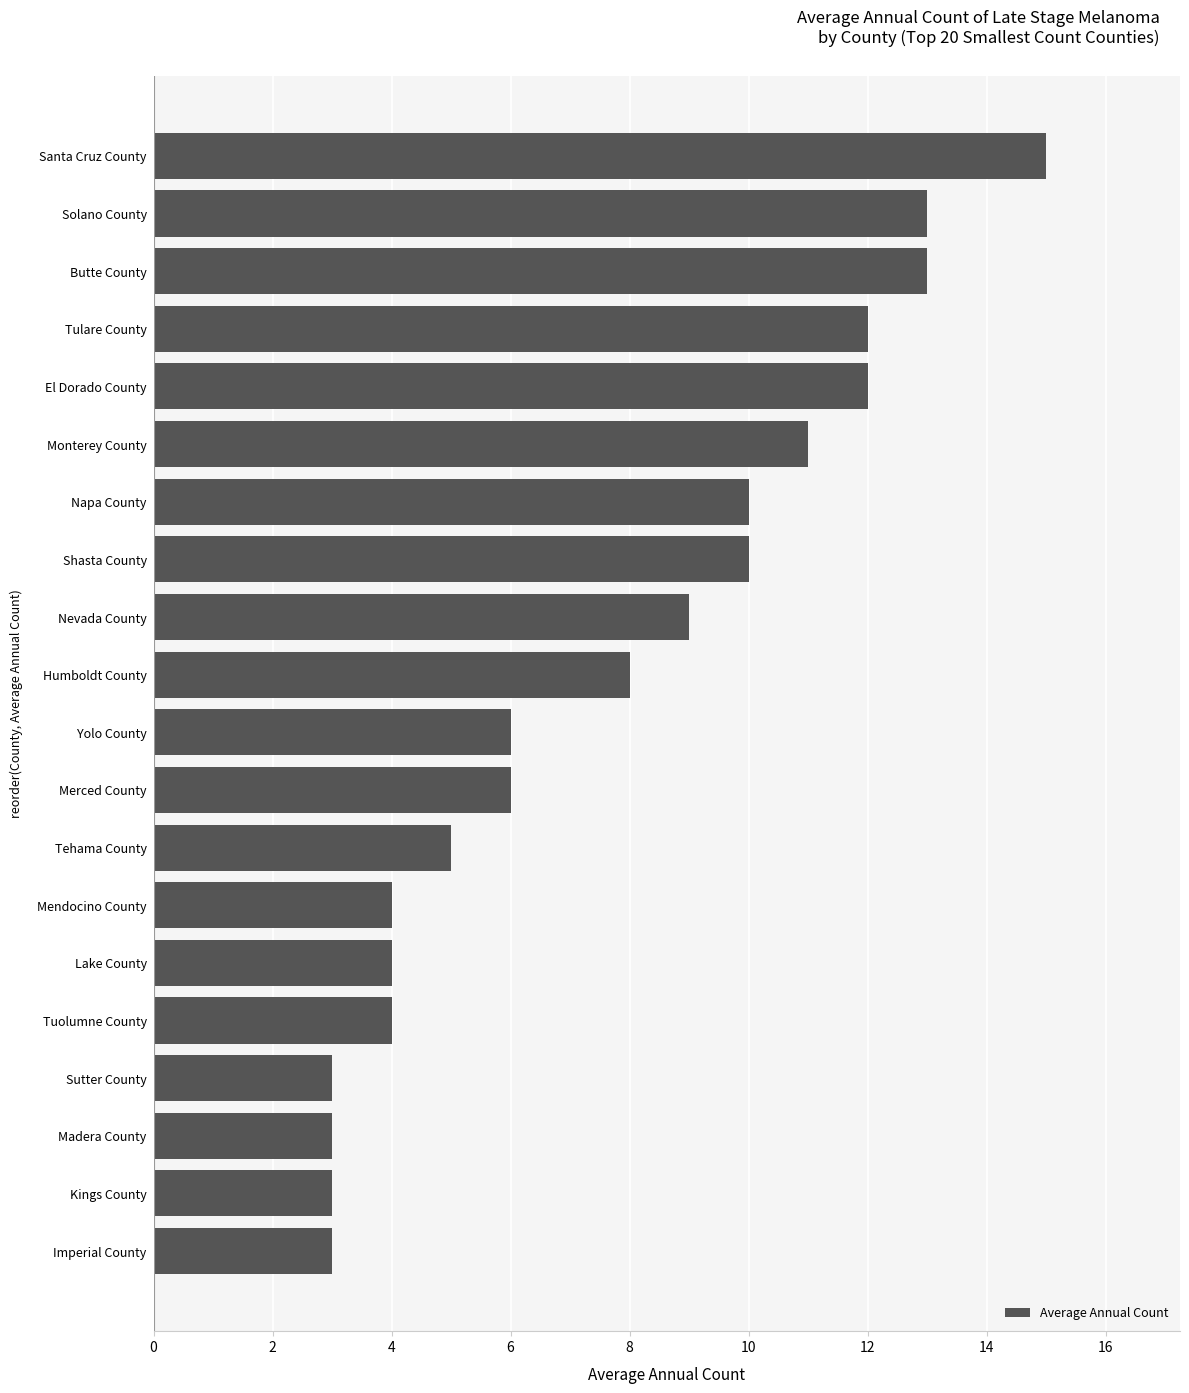

What is the average value?

8